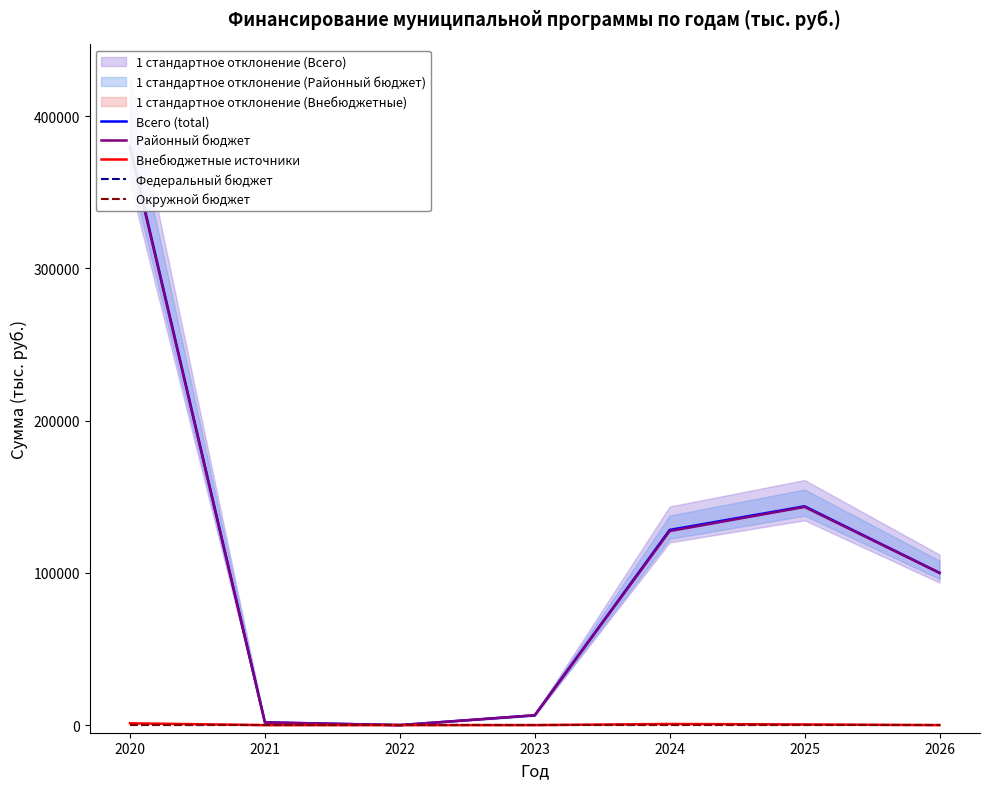

Rank the categories by Внебюджетные источники value from highest to lowest.

2020, 2024, 2025, 2021, 2022, 2023, 2026